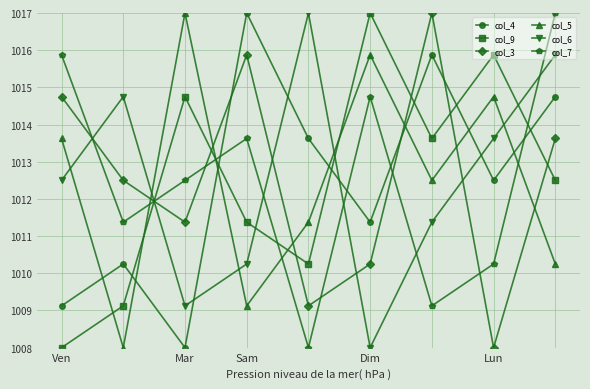

What is the value of the col_4 point at the 1st from the left?

1009.1